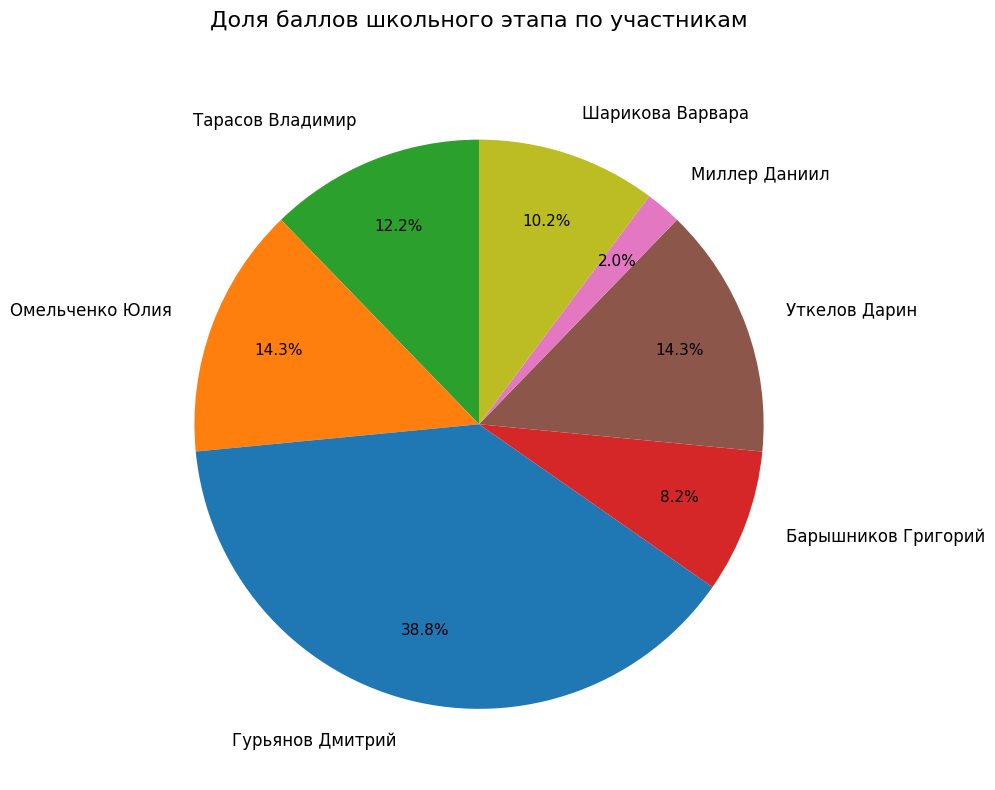

Does any single category account for the majority?

No